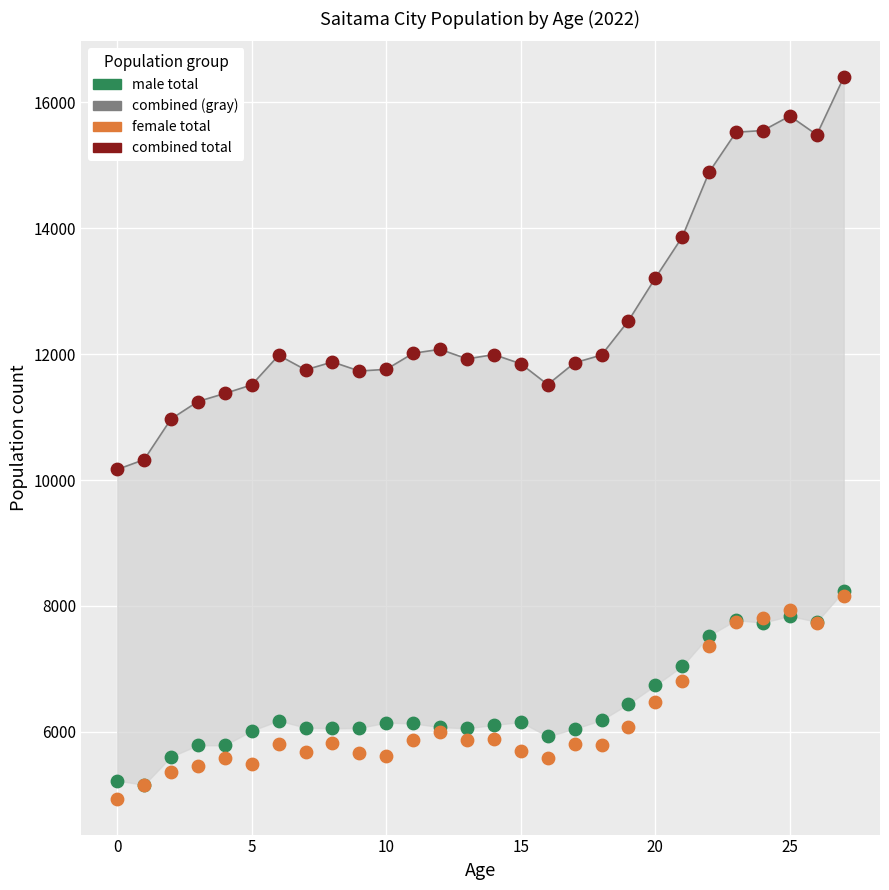

Which series reaches the maximum Y coordinate?

combined total